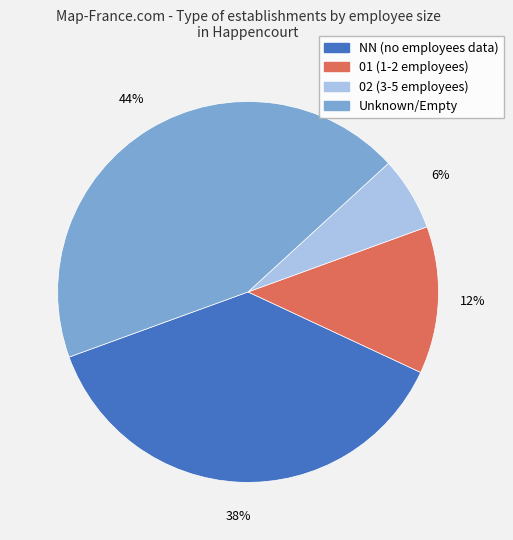

Is there any slice that represents more than half of the pie?

No